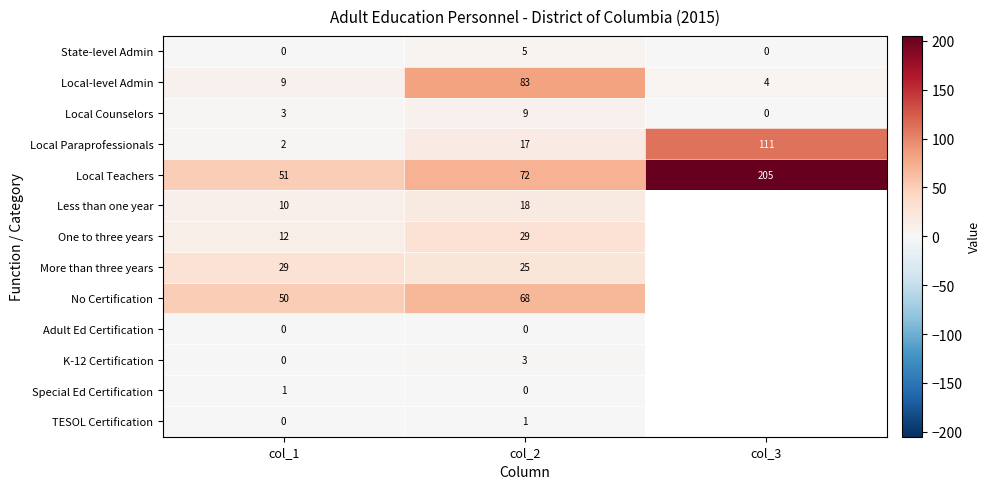

What is the difference between the highest and lowest values at col_3?

205.0